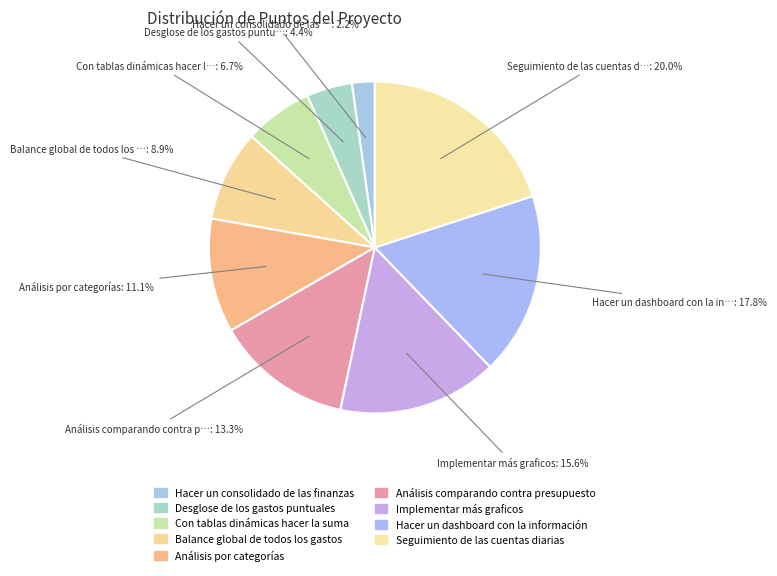

Which has a higher value, Seguimiento de las cuentas diarias or Balance global de todos los gastos?

Seguimiento de las cuentas diarias